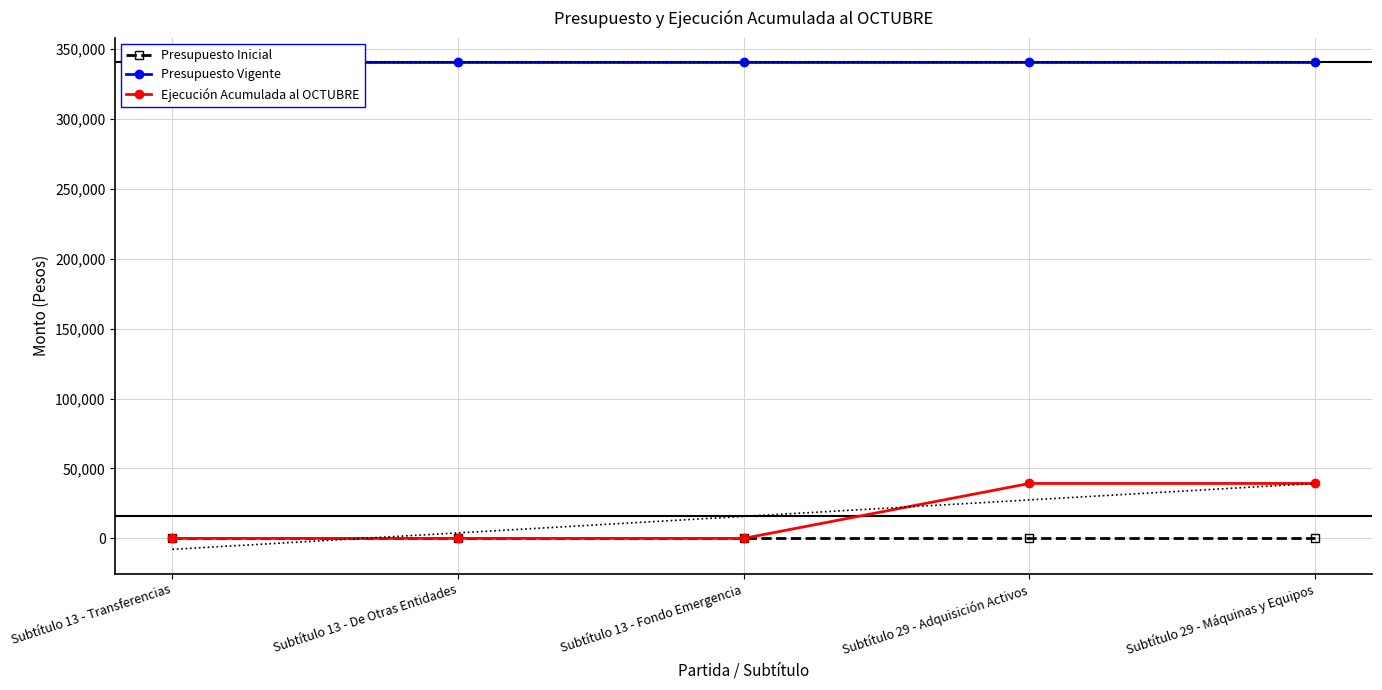

Where is Presupuesto Vigente nearest to the value 340410?

Subtítulo 13 - Transferencias